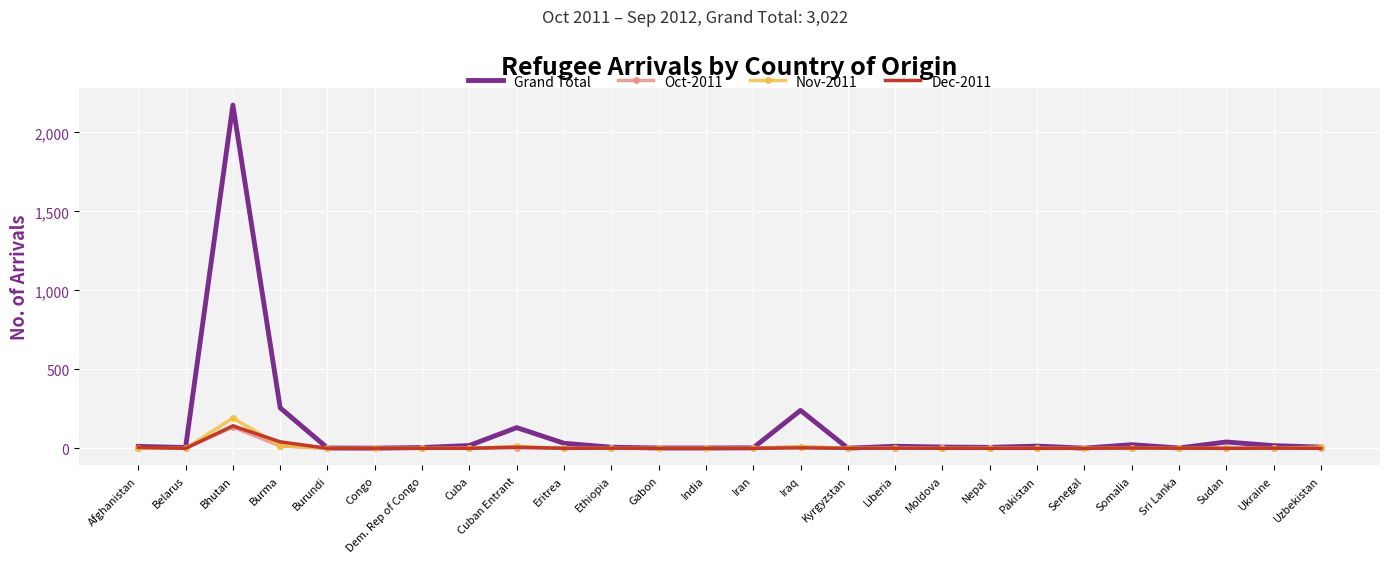

What is the minimum value for Grand Total?

1